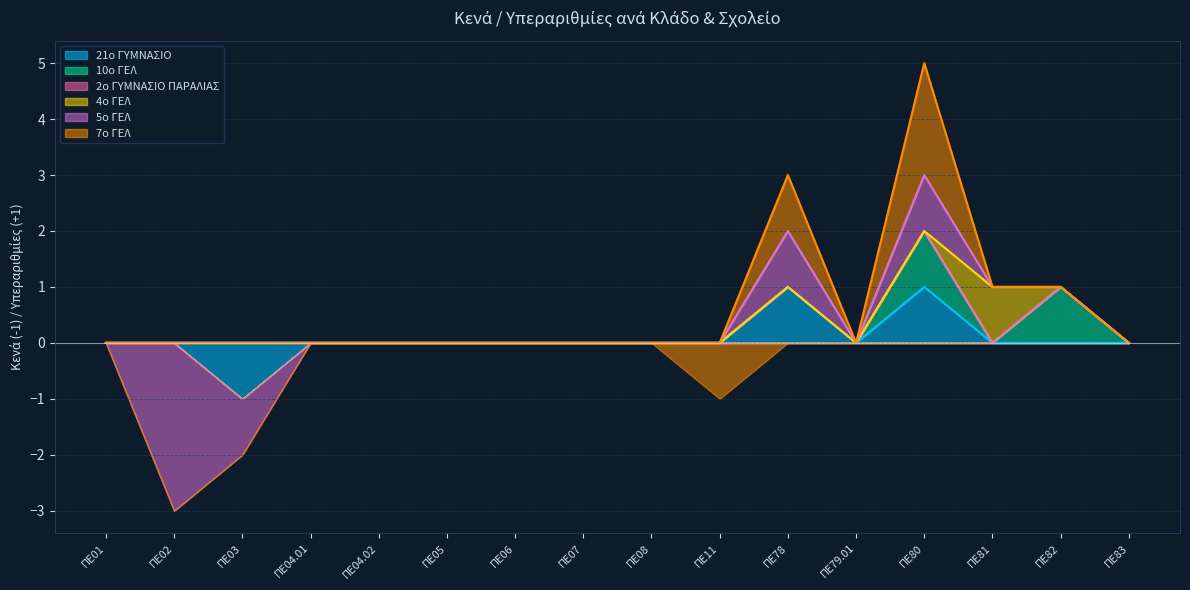

At which category is the sum across all series the highest?

ΠΕ80